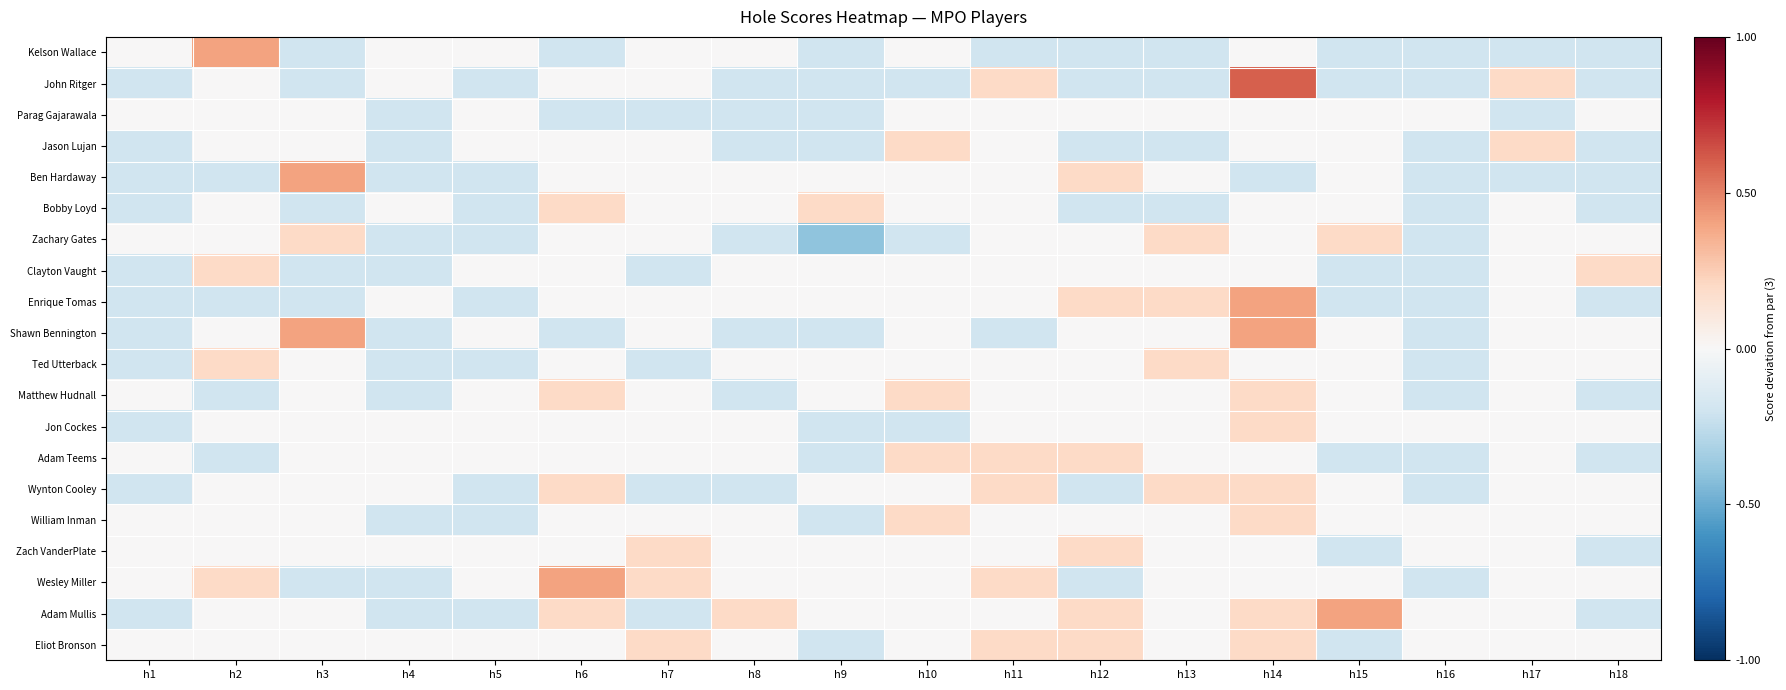

What is the minimum value shown in the chart?

-0.4